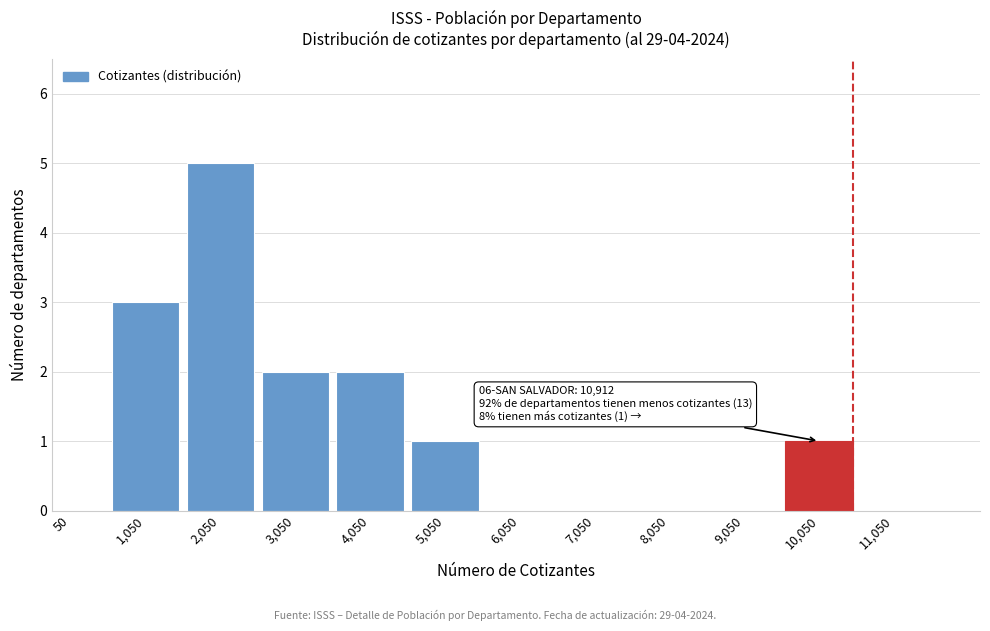

Reading right to left, list all the values displayed in this chart.

11,050=0	10,050=1	9,050=0	8,050=0	7,050=0	6,050=0	5,050=1	4,050=2	3,050=2	2,050=5	1,050=3	50=0